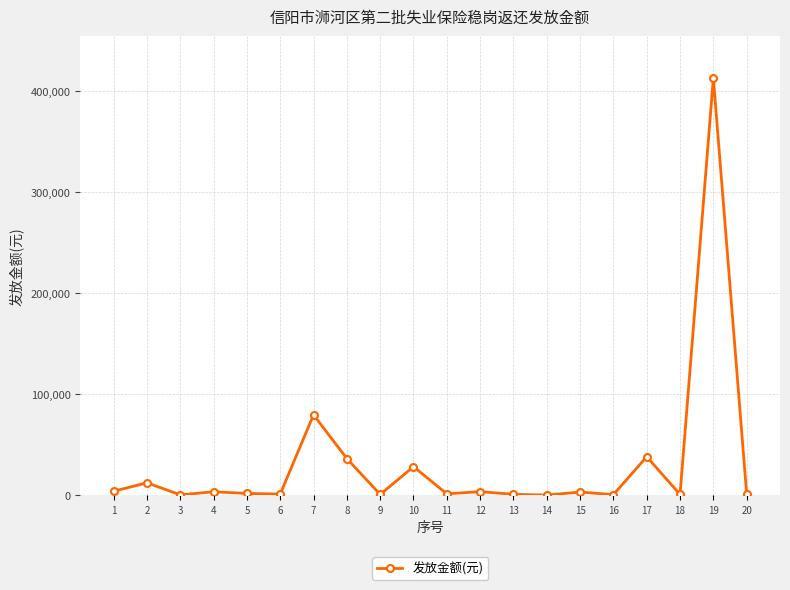

What is the sum of the values at 18 and 1?

5008.4